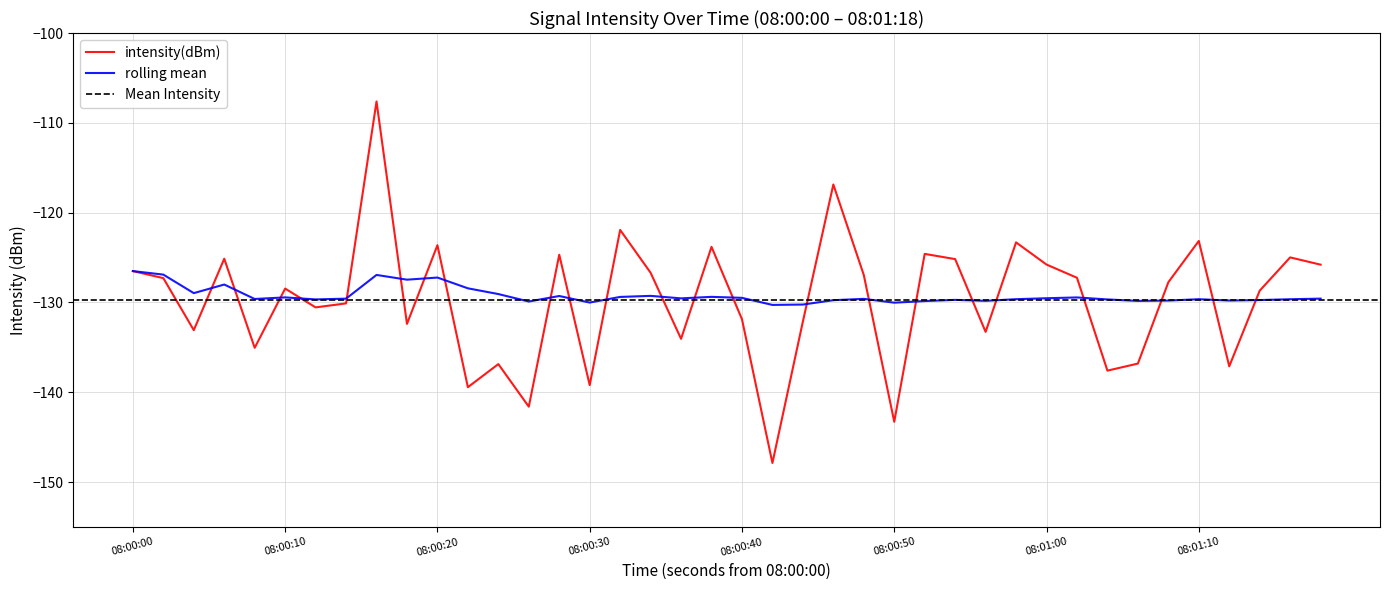

What is the minimum value for rolling mean?

-130.3